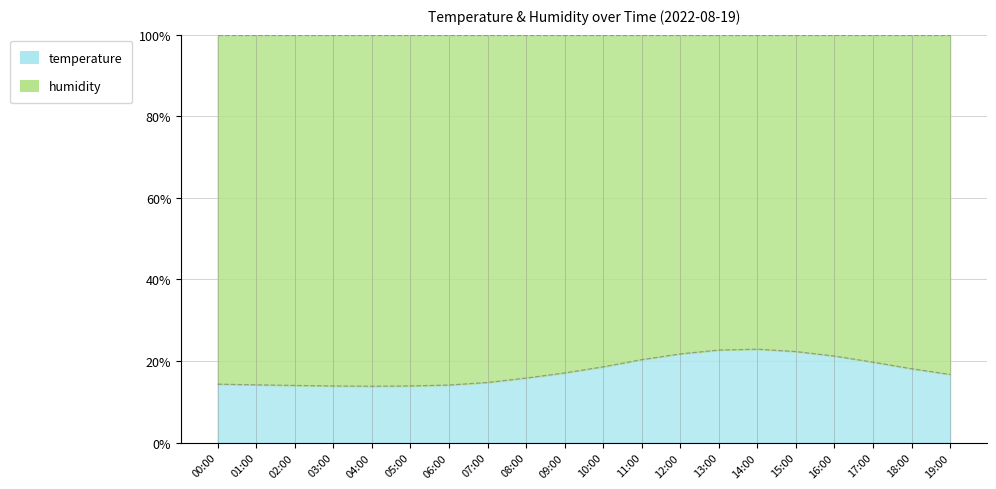

Read the value at 12:00.

21.7